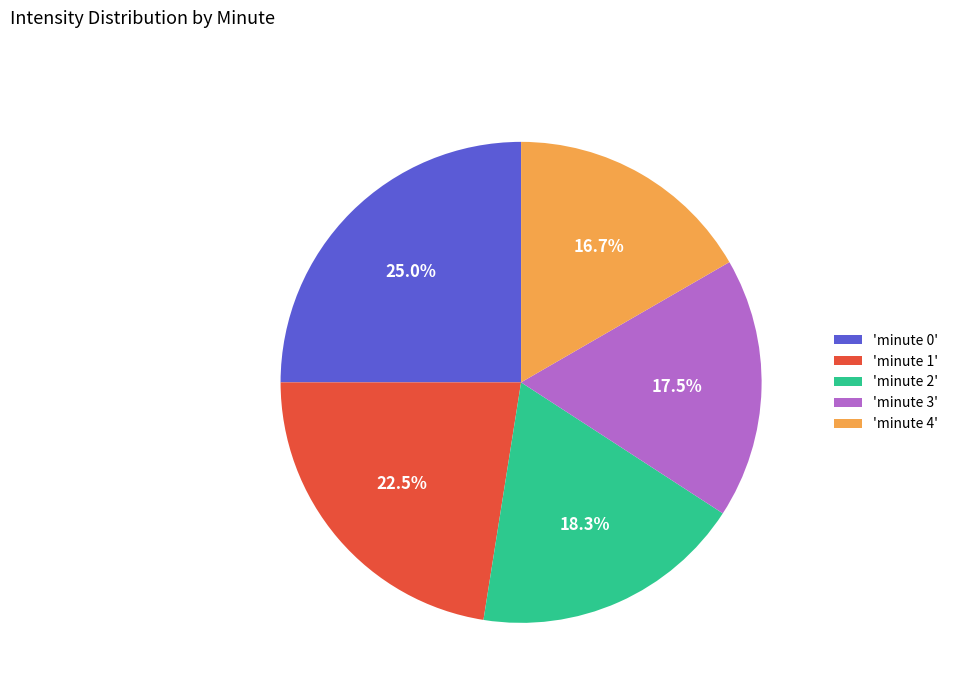

What percentage is NOT represented by 'minute 3'?

82.5%